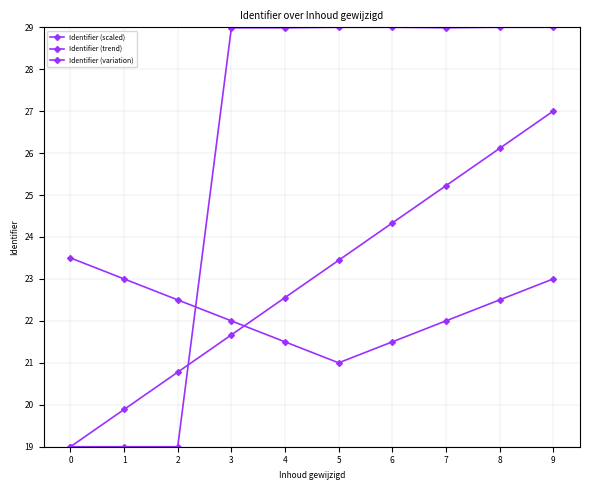

How many distinct data groups are displayed?

3